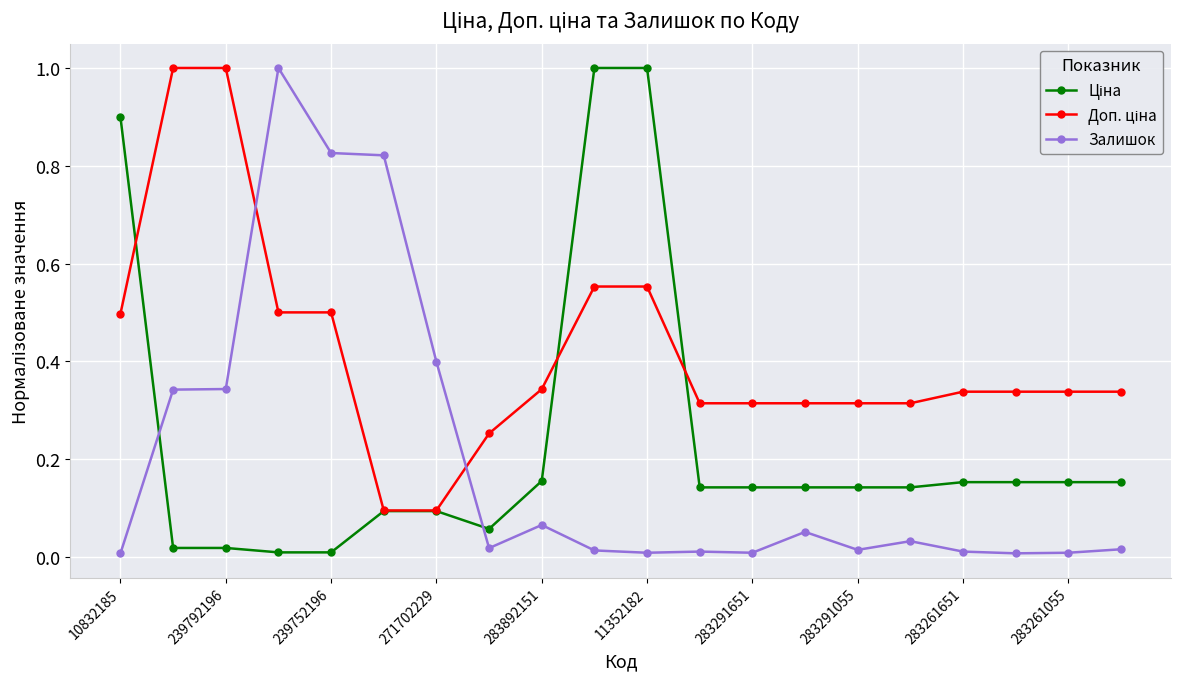

True or false: Залишок has more than 1 points higher than both neighbors.

True